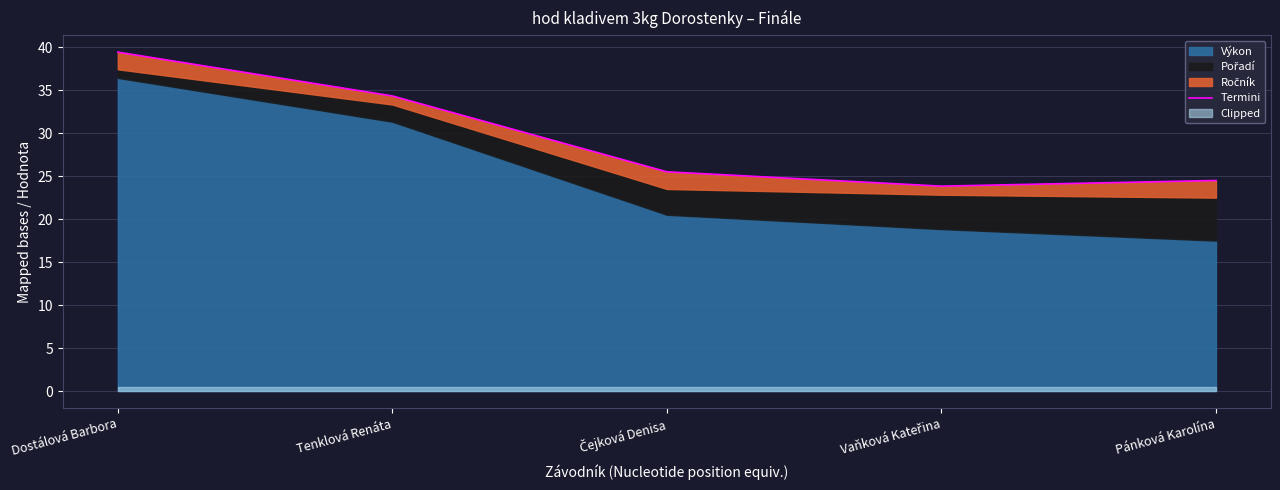

What is the minimum value shown in the chart?

23.9